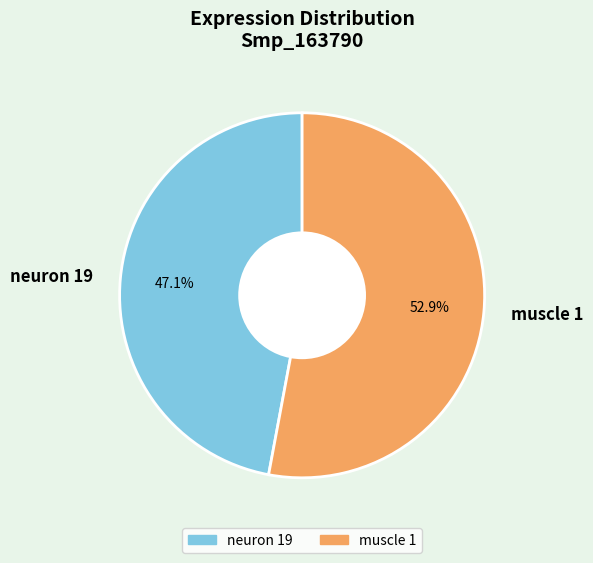

Rank the categories by value from highest to lowest.

muscle 1, neuron 19